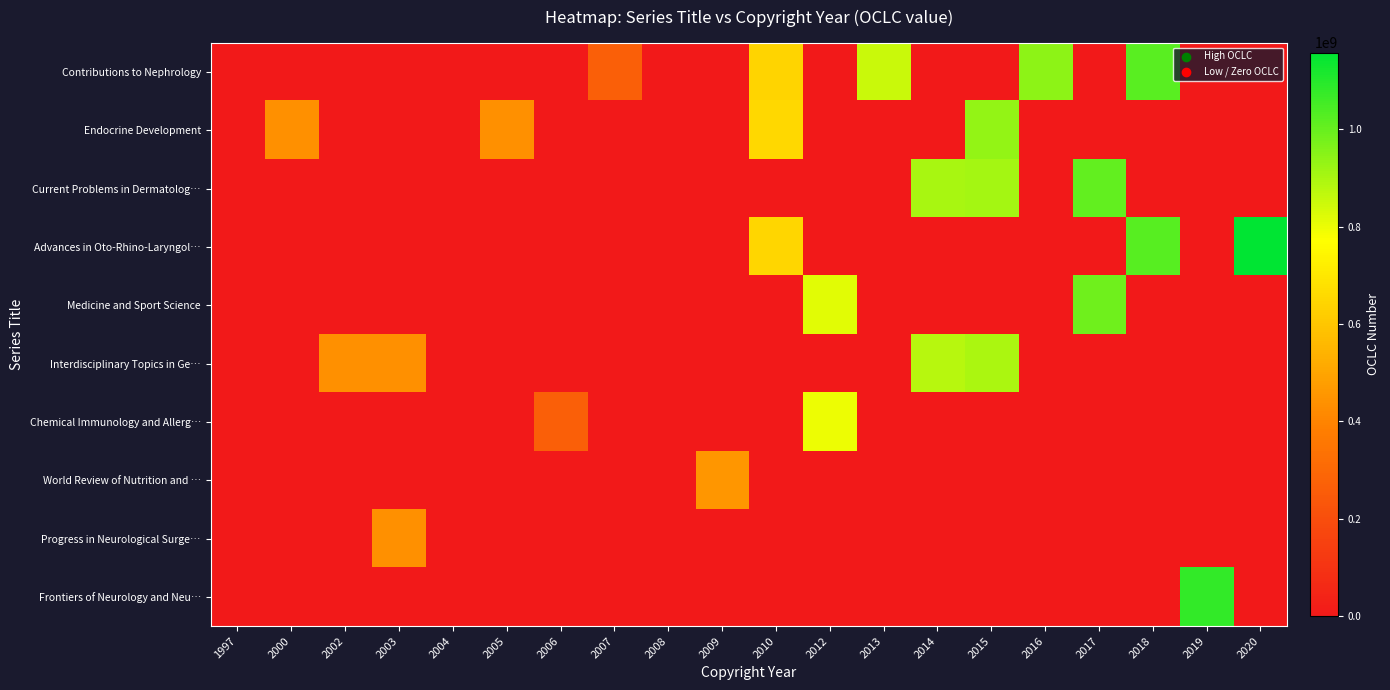

What is the total value across all series at 2005?

436111005